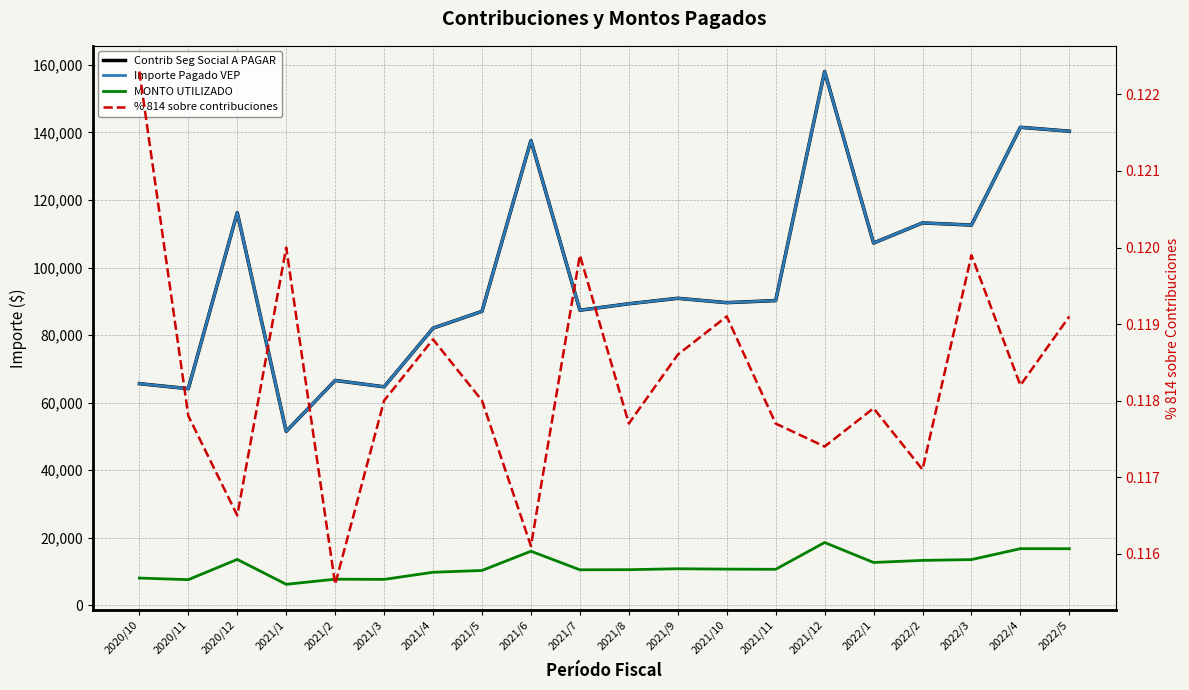

What is the value of the MONTO UTILIZADO point at the 20th from the left?

16715.5